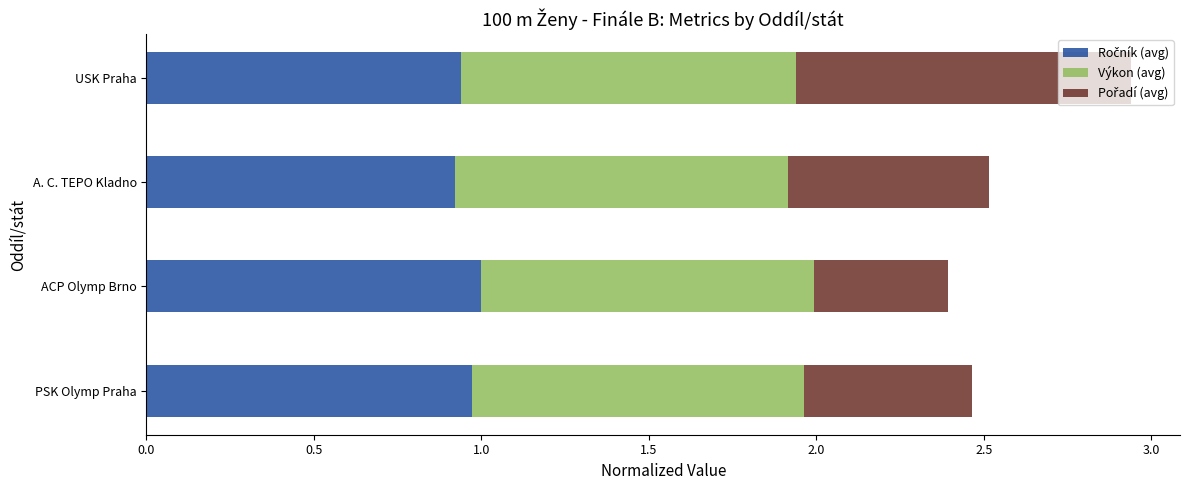

At which category is the sum across all series the highest?

USK Praha